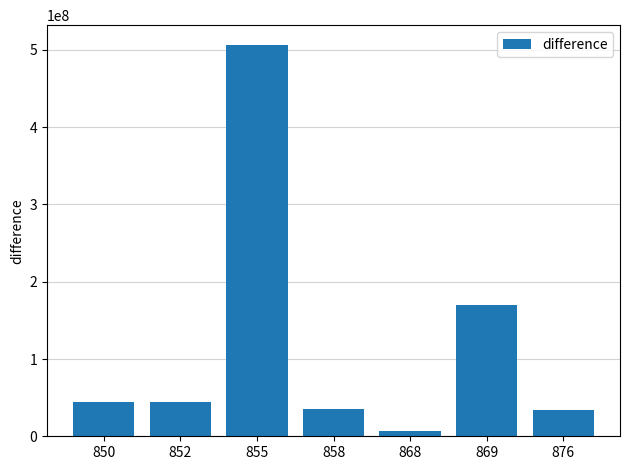

What is the maximum value shown in the chart?

506716508